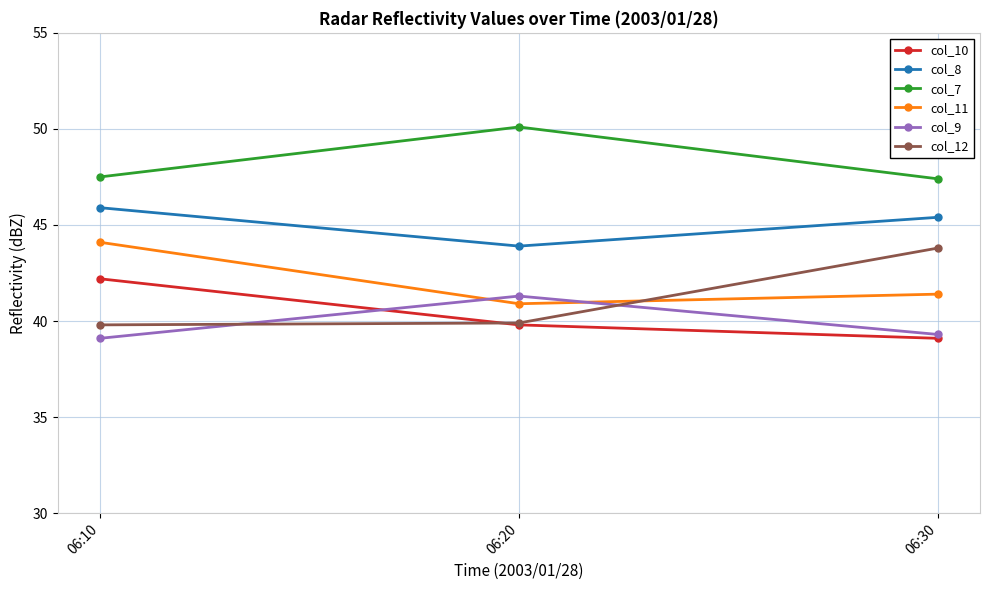

At how many categories does at least one series exceed 42?

3